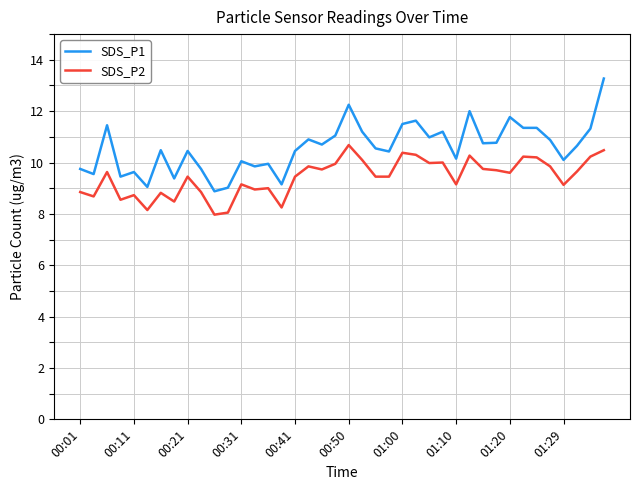

List the series in order of their overall mean, highest first.

SDS_P1, SDS_P2